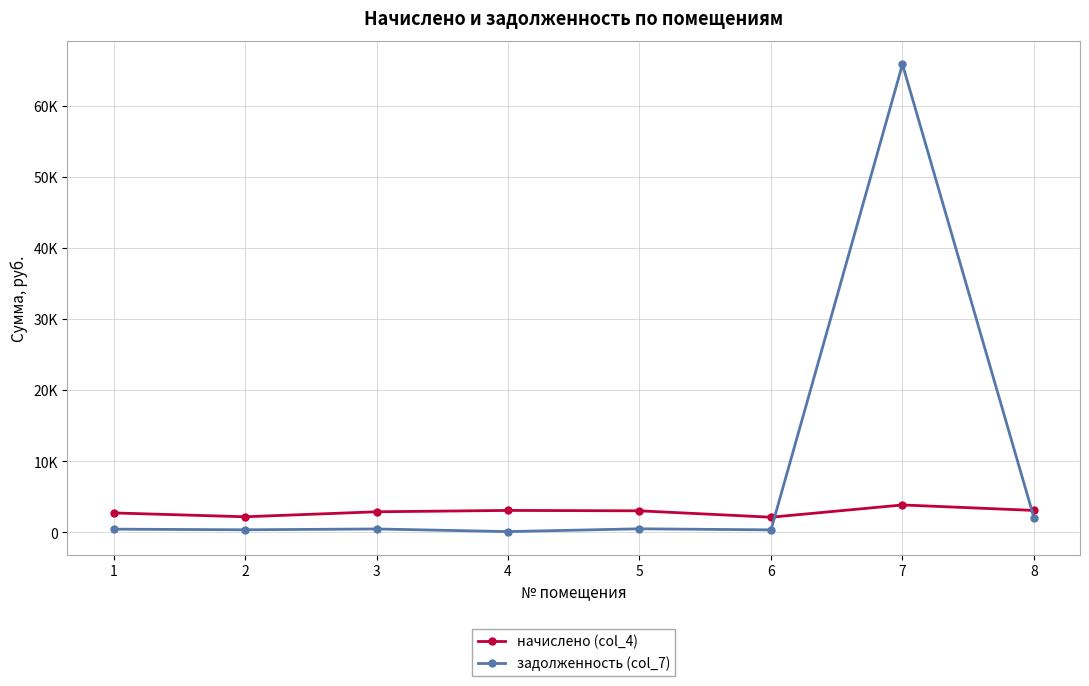

Which series has the widest spread of values?

задолженность (col_7)